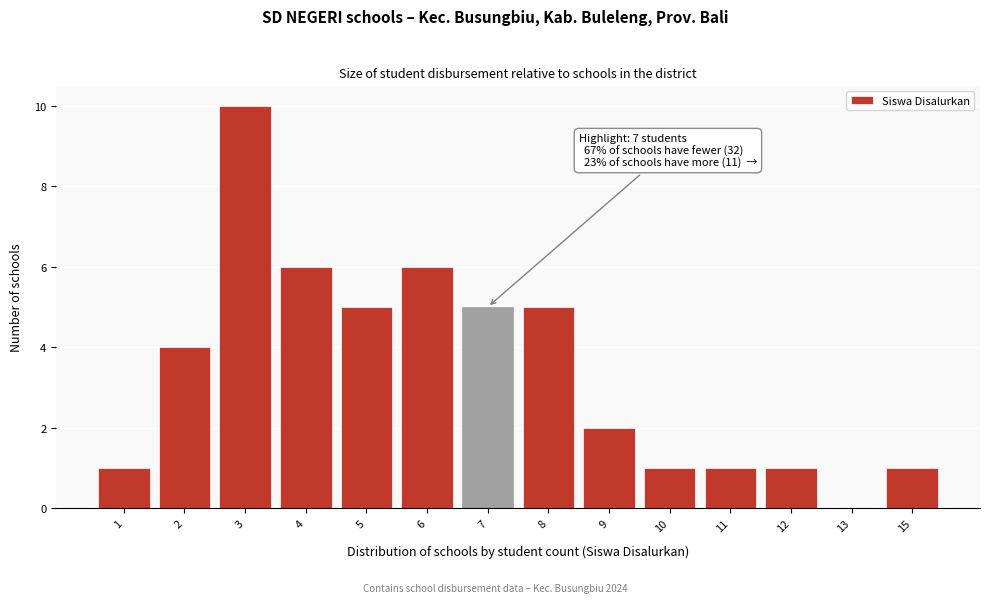

Reading left to right, transcribe all the data shown in this chart.

1=1	2=4	3=10	4=6	5=5	6=6	7=5	8=5	9=2	10=1	11=1	12=1	13=0	15=1